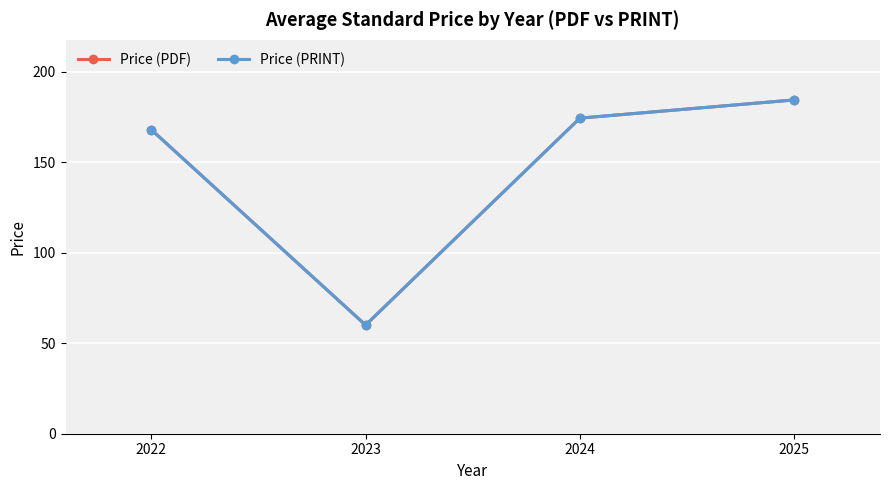

At which category does the chart reach its minimum across all series?

2023